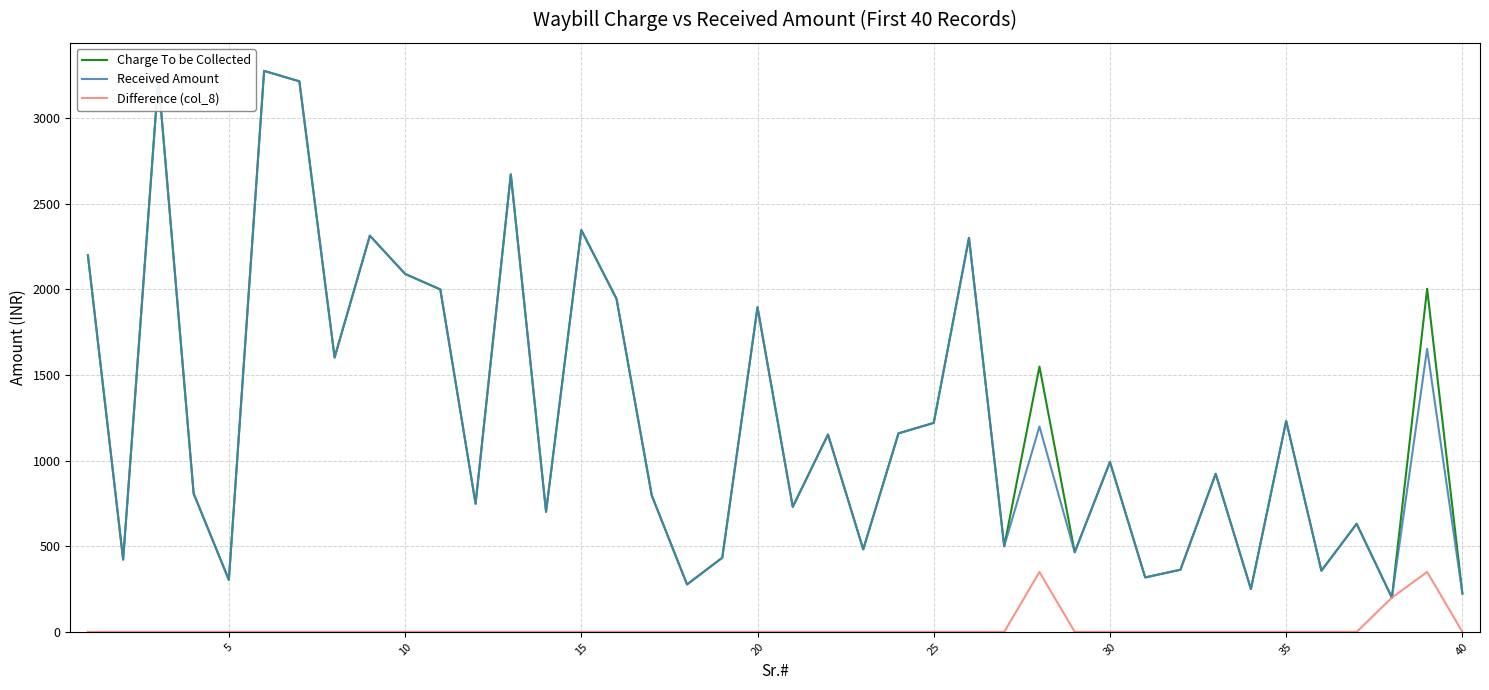

What is the greatest value displayed?

3275.0